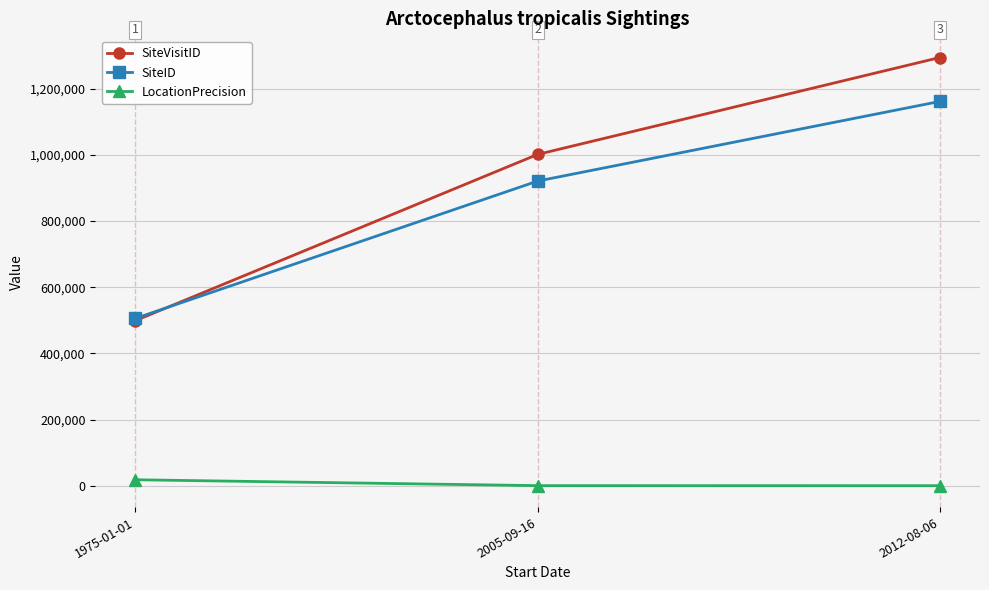

True or false: SiteVisitID has a value of 176475 at 1975-01-01.

False